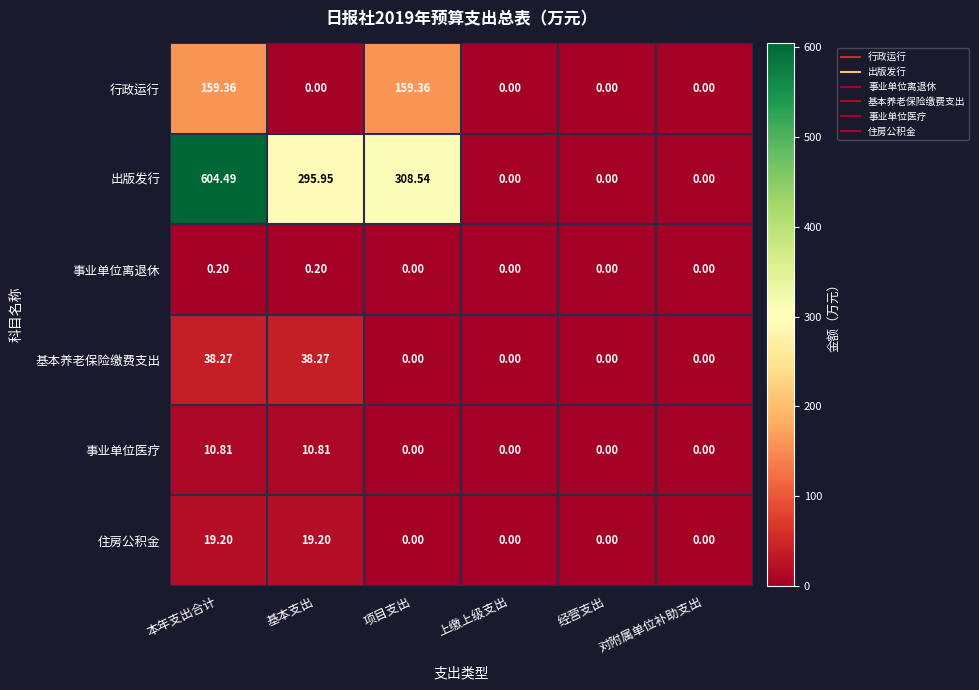

Which series has the widest spread of values?

出版发行